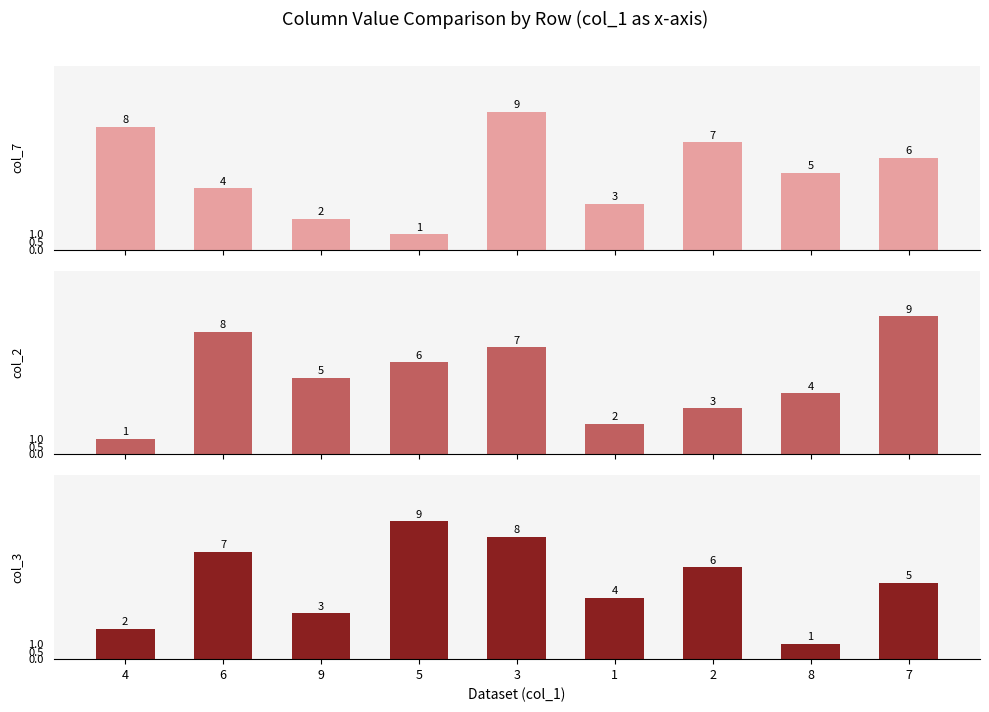

What are all the series names shown in the legend?

col_7, col_2, col_3